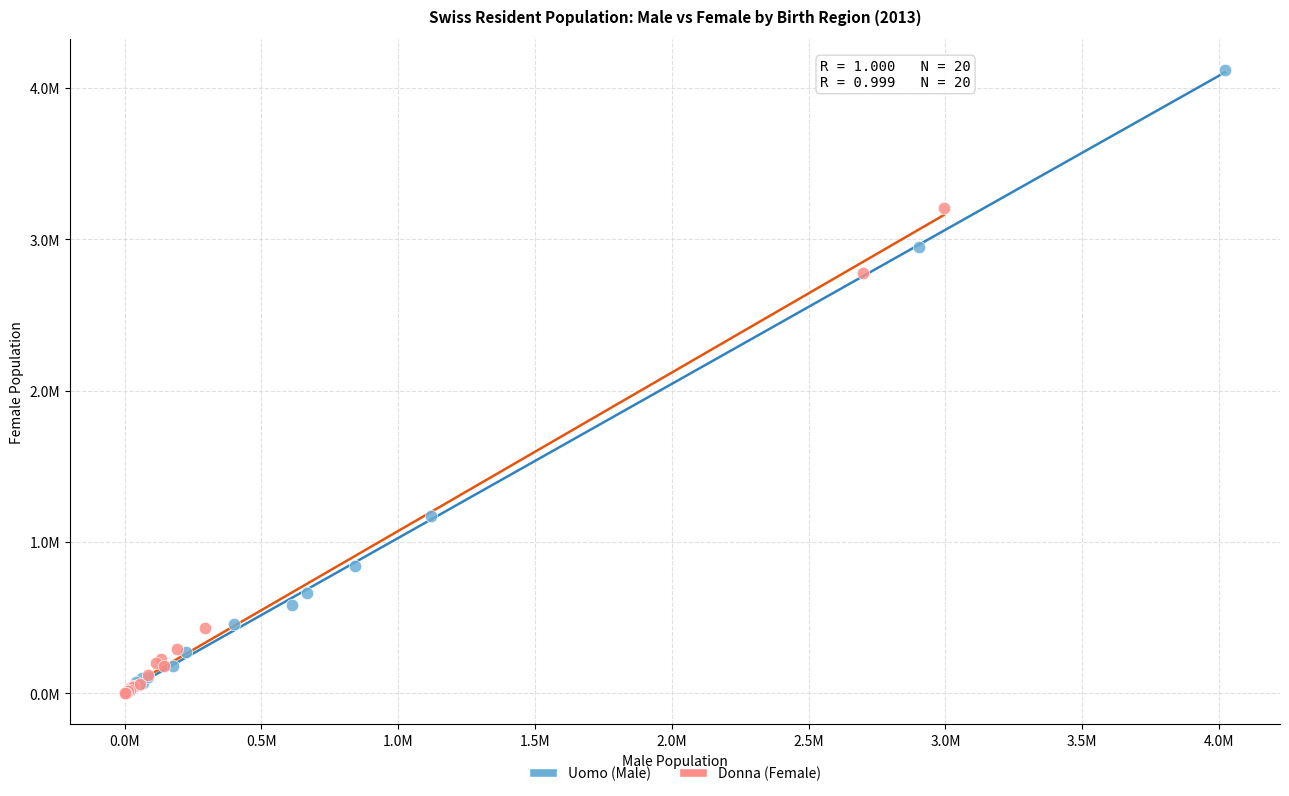

Which series has the widest spread of Y values?

Uomo (Male)